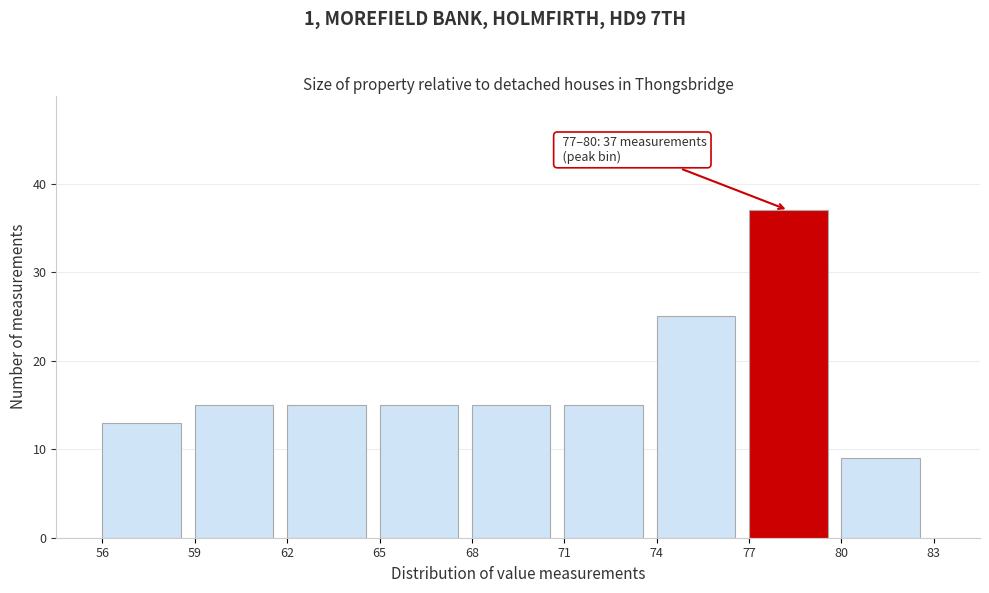

Over which range of the x-axis is the bar tallest?

77 to 80